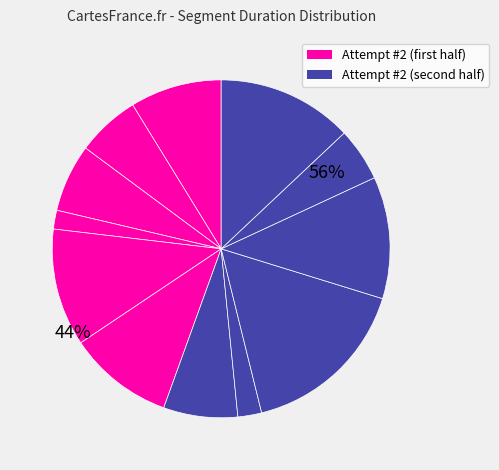

Count the number of slices in the pie.

12